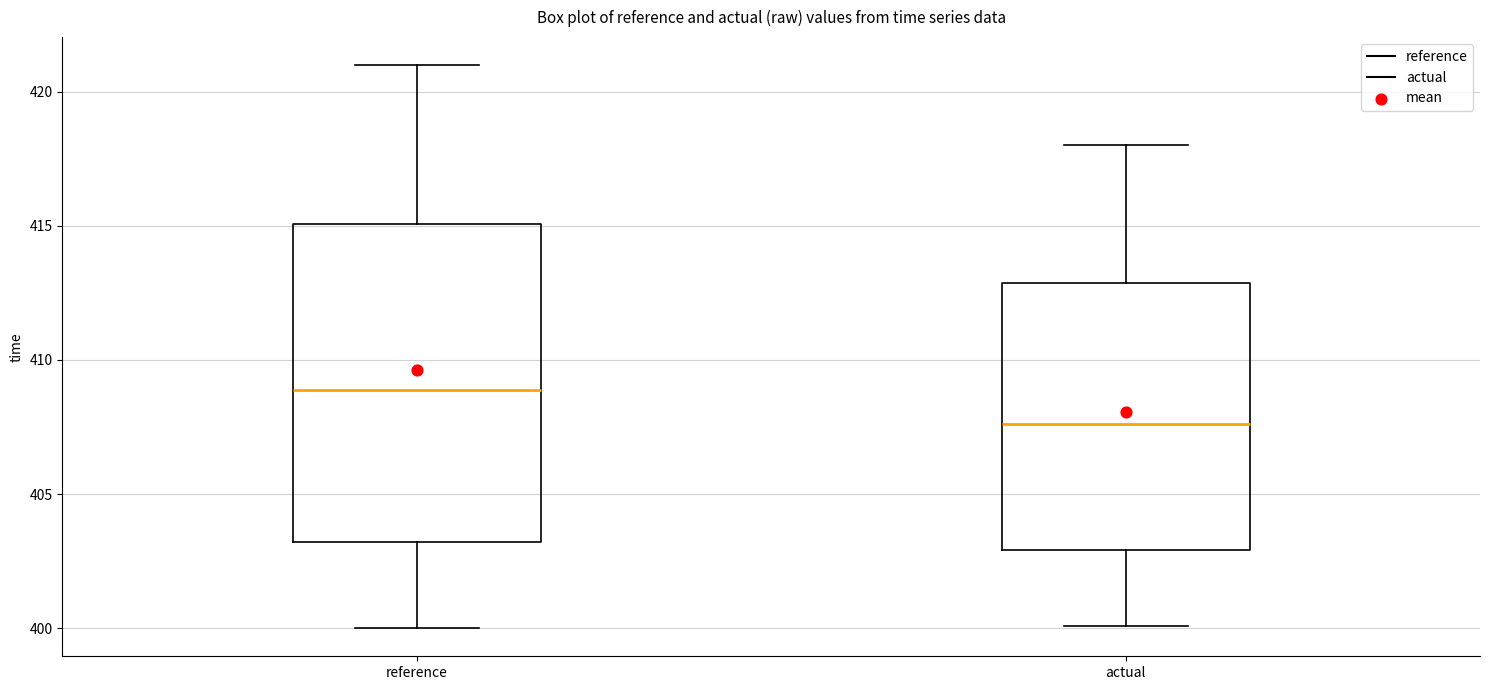

Reading left to right, transcribe this box plot: for each box, give where its median line is, the range the box spans, and where its two whiskers end, as read against the y-axis. The values are not printed on the chart, so give them approximately, as read against the axis.

reference: median 409.0, box 403.0 to 415.0, whiskers 400.0 to 421.0
actual: median 407.5, box 403.0 to 413.0, whiskers 400.0 to 418.0